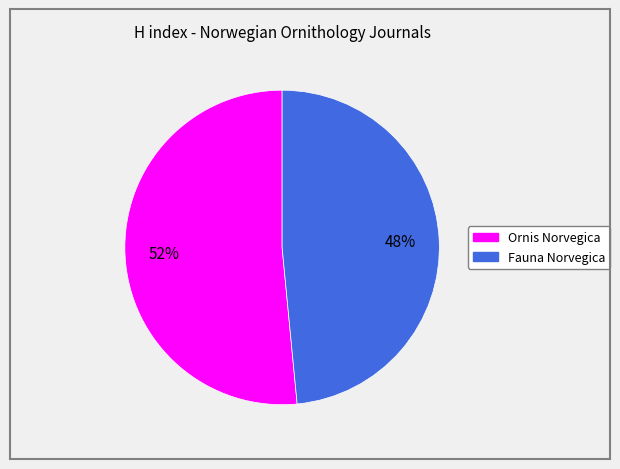

To the nearest percent, what portion does Fauna Norvegica represent?

48%